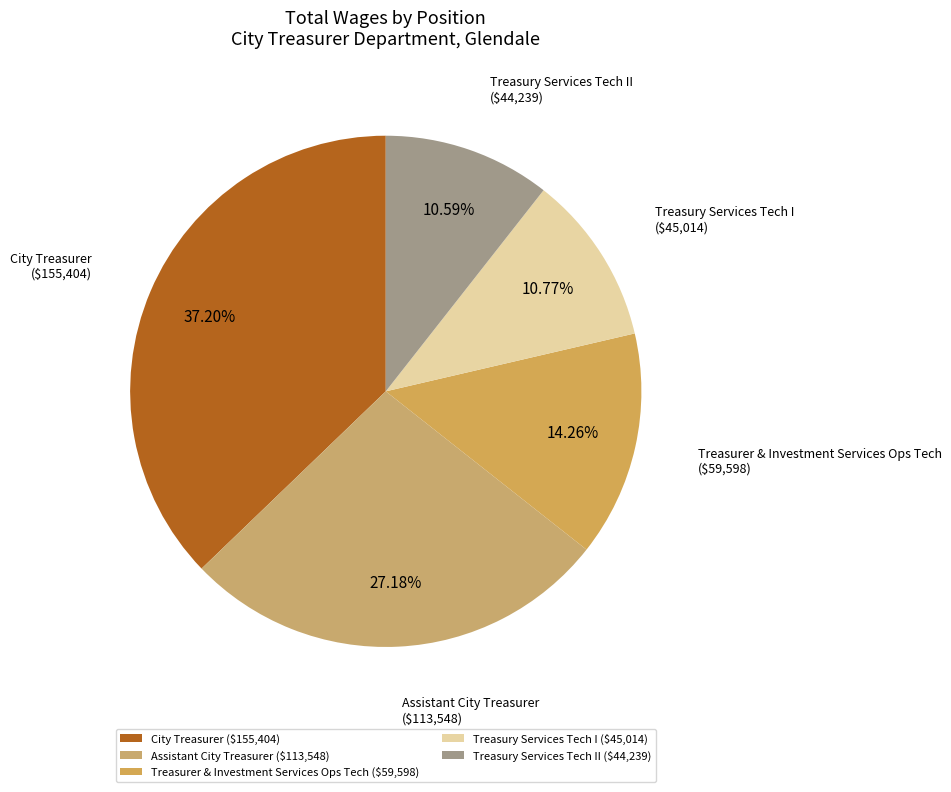

To the nearest percent, what is the combined percentage of Assistant City Treasurer and Treasurer & Investment Services Ops Tech?

41%